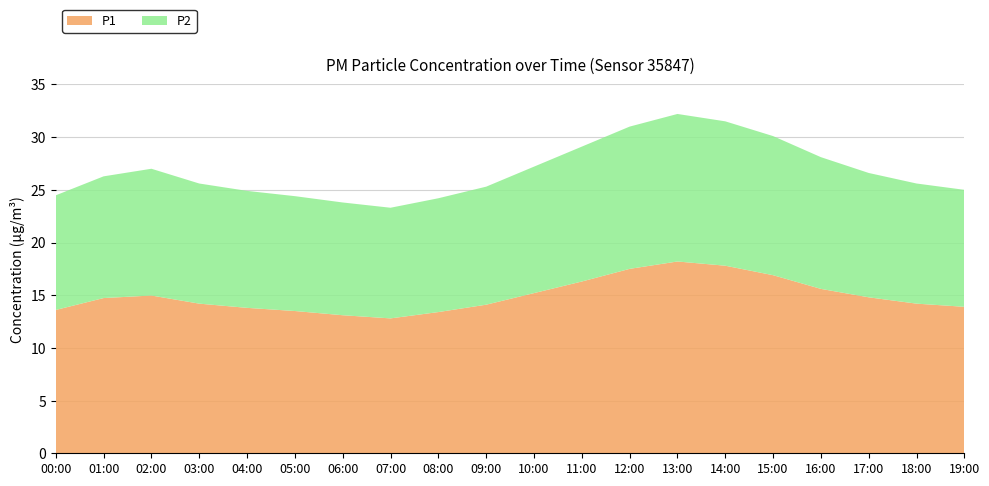

Reading left to right, what are all the values shown in this chart?

P1: 13.6	14.7	15.0	14.2	13.8	13.5	13.1	12.8	13.4	14.1	15.2	16.3	17.5	18.2	17.8	16.9	15.6	14.8	14.2	13.9
P2: 10.9	11.6	12.0	11.4	11.1	10.9	10.7	10.5	10.8	11.2	12.0	12.8	13.5	14.0	13.7	13.2	12.5	11.8	11.4	11.1